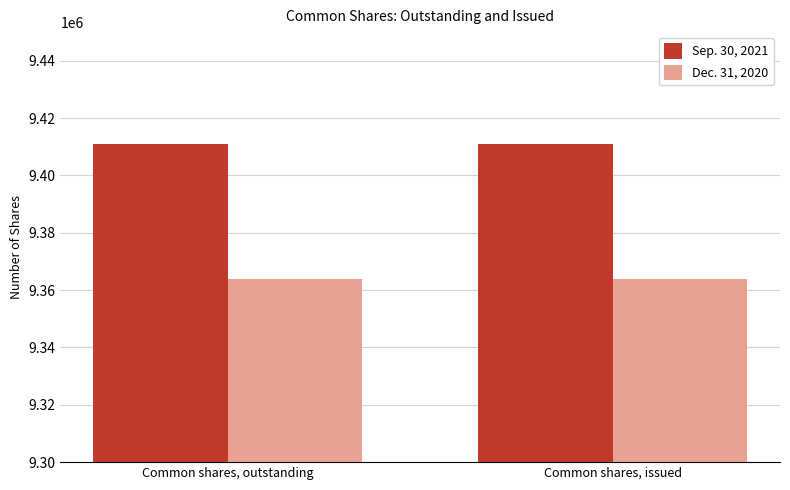

How many data points does each series have?

2